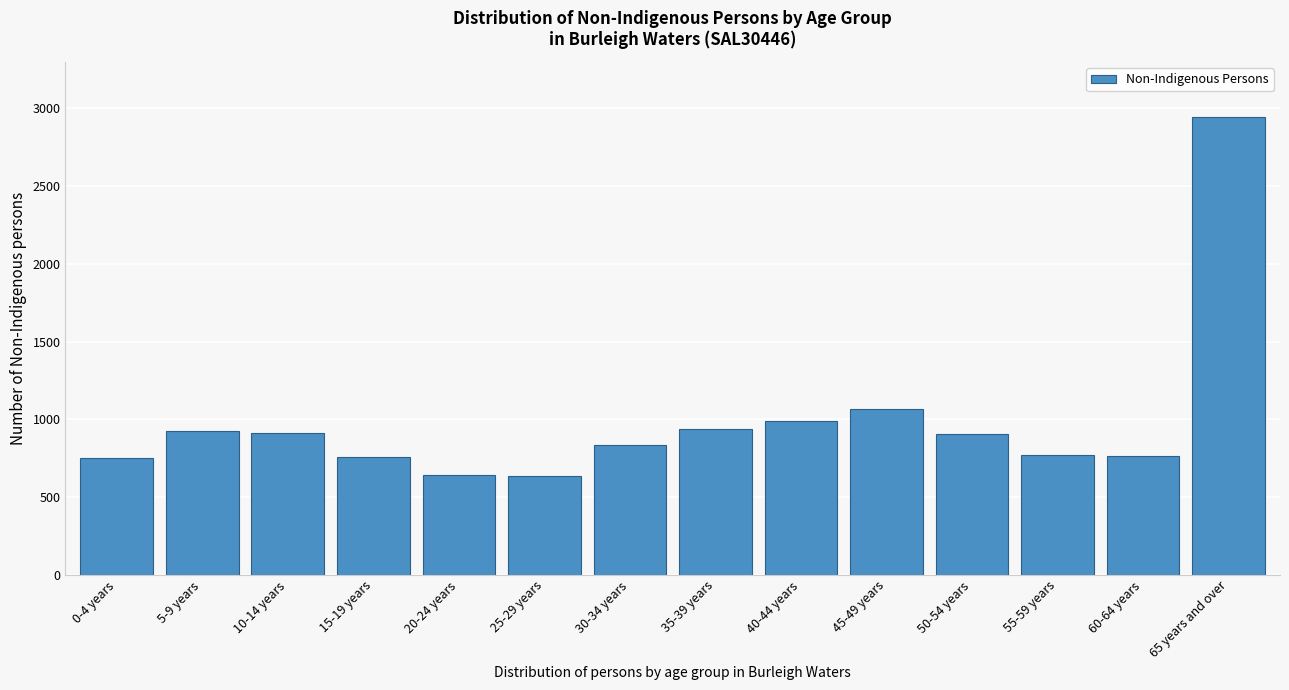

What is the change in value from 40-44 years to 60-64 years?

-230